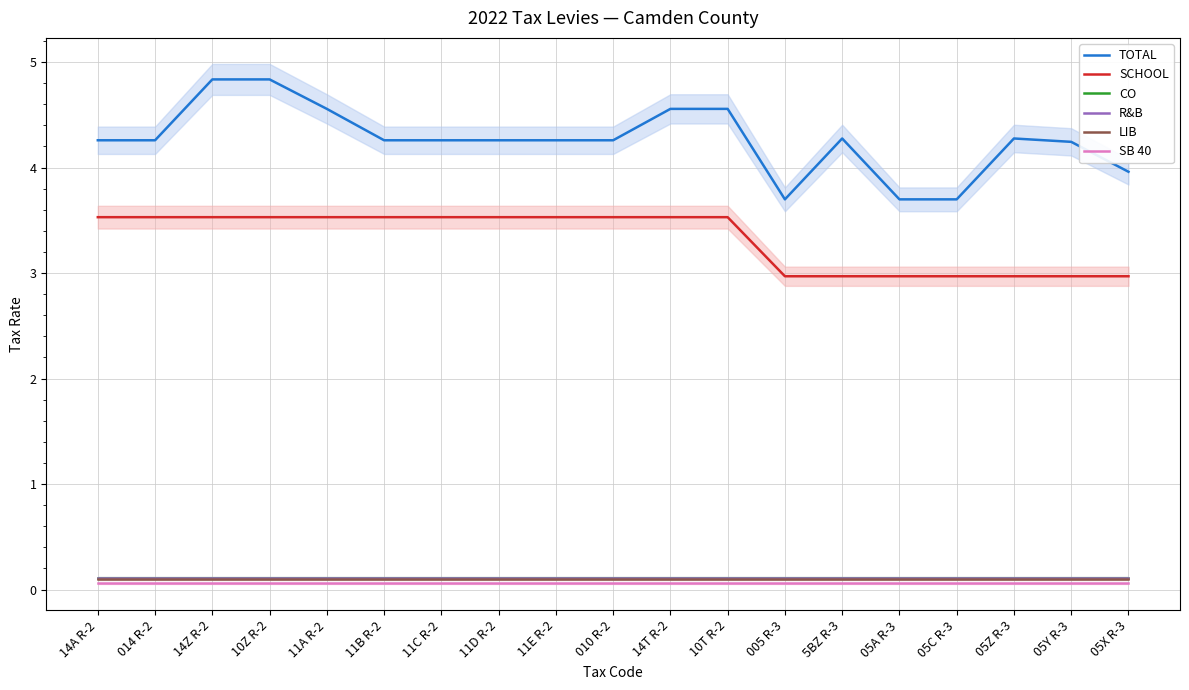

Where does the SCHOOL series first go above 3?

14A R-2